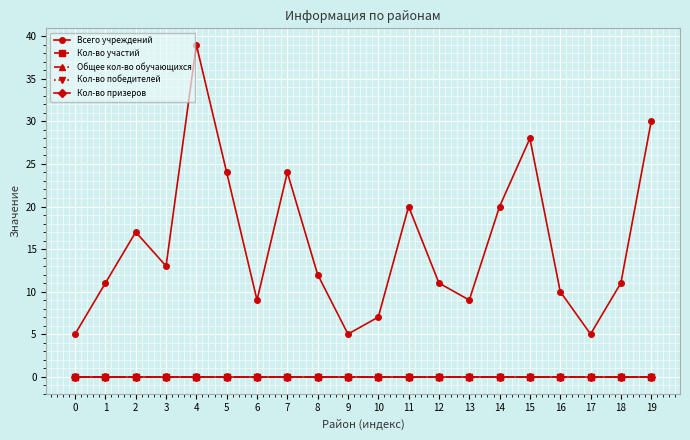

Reading left to right, what are all the values shown in this chart?

Всего учреждений: 0=5	1=11	2=17	3=13	4=39	5=24	6=9	7=24	8=12	9=5	10=7	11=20	12=11	13=9	14=20	15=28	16=10	17=5	18=11	19=30
Кол-во участий: 0=0	1=0	2=0	3=0	4=0	5=0	6=0	7=0	8=0	9=0	10=0	11=0	12=0	13=0	14=0	15=0	16=0	17=0	18=0	19=0
Общее кол-во обучающихся: 0=0	1=0	2=0	3=0	4=0	5=0	6=0	7=0	8=0	9=0	10=0	11=0	12=0	13=0	14=0	15=0	16=0	17=0	18=0	19=0
Кол-во победителей: 0=0	1=0	2=0	3=0	4=0	5=0	6=0	7=0	8=0	9=0	10=0	11=0	12=0	13=0	14=0	15=0	16=0	17=0	18=0	19=0
Кол-во призеров: 0=0	1=0	2=0	3=0	4=0	5=0	6=0	7=0	8=0	9=0	10=0	11=0	12=0	13=0	14=0	15=0	16=0	17=0	18=0	19=0